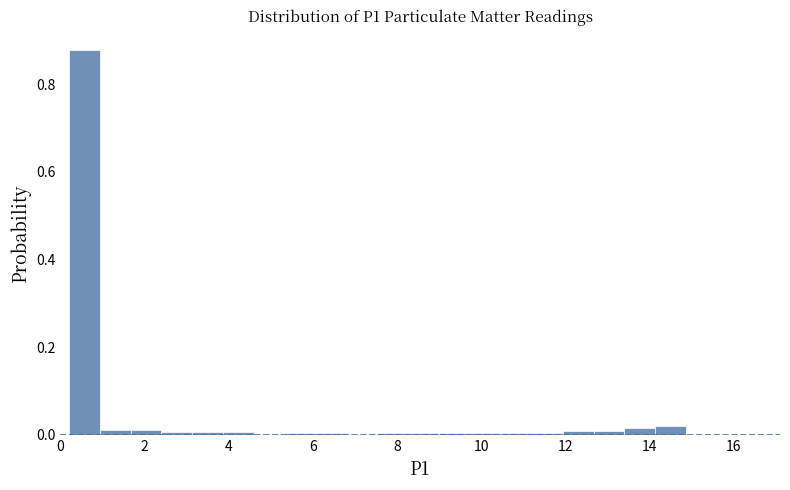

Around what value on the x-axis is the tallest bar? Give the approximate position of its centre, as read against the axis.

0.6